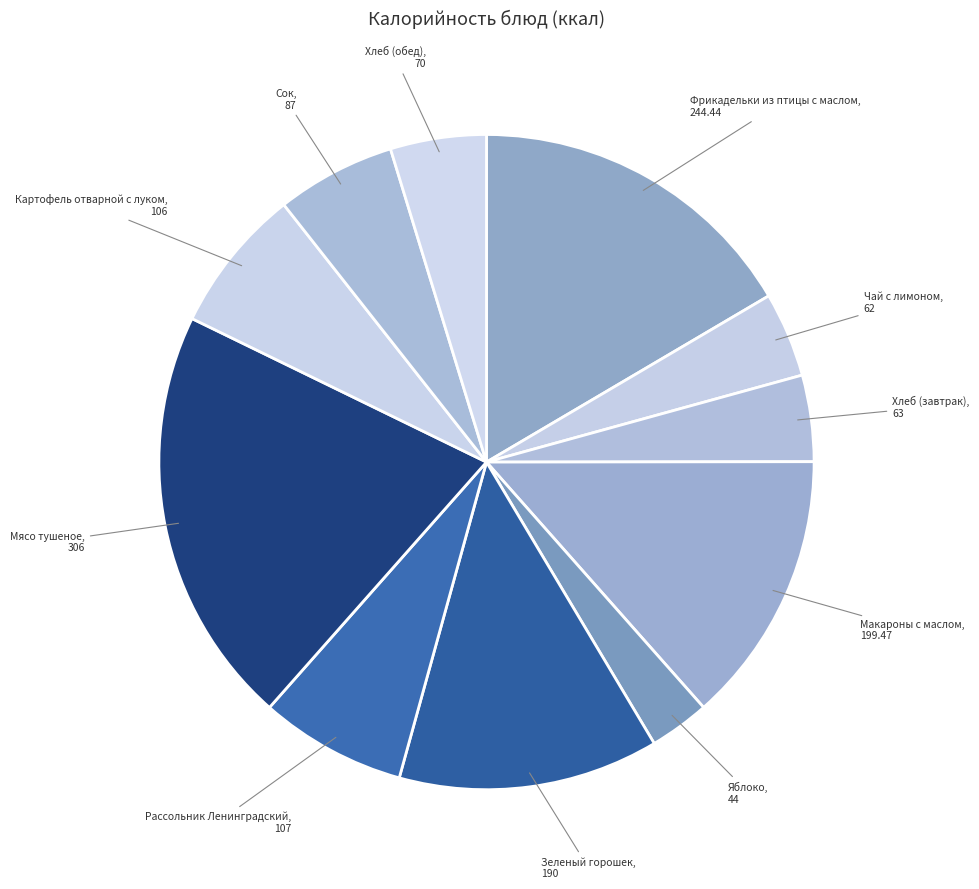

Count the number of slices in the pie.

11